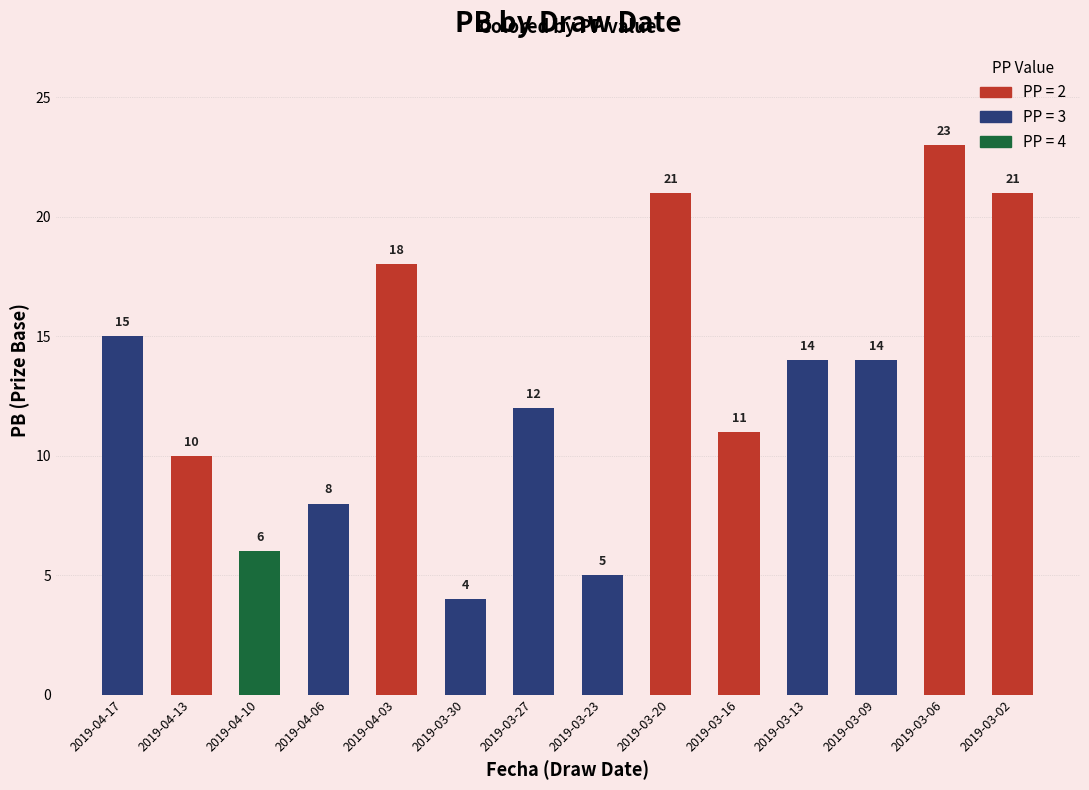

The chart shows a value of 4 at 2019-03-16. True or false?

False